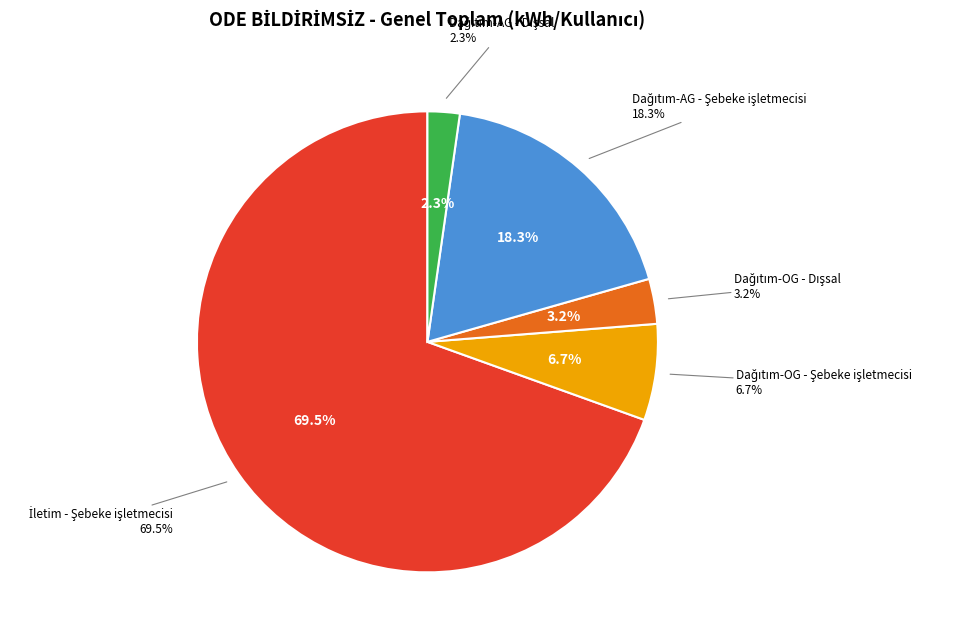

Does any single category account for the majority?

Yes